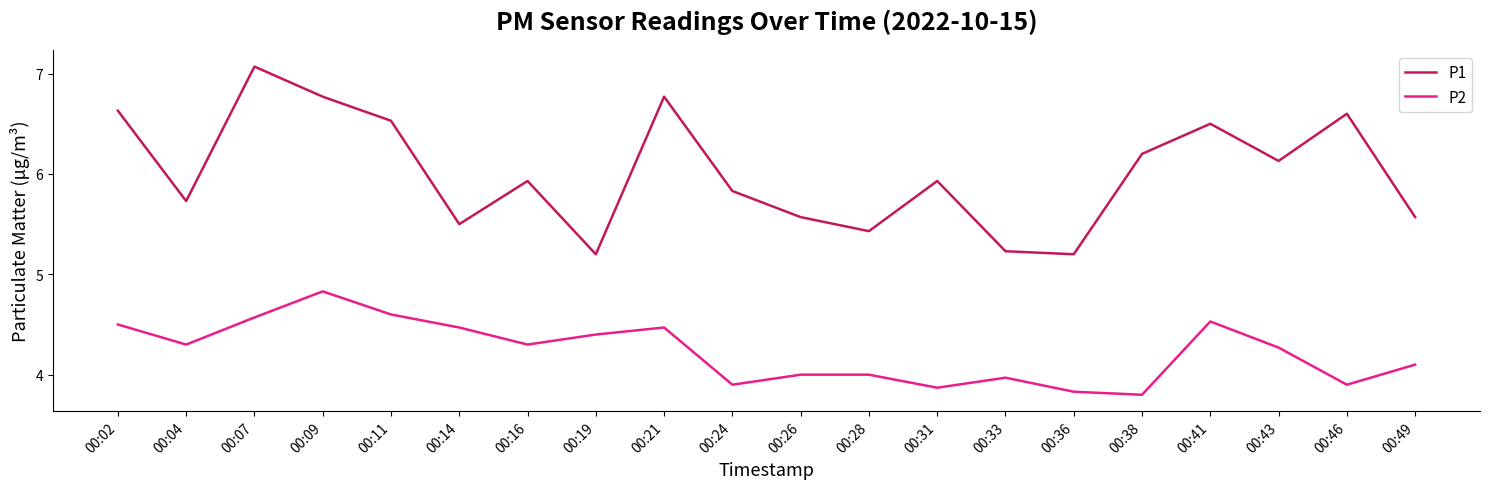

What is the total value across all series at 00:28?

9.4